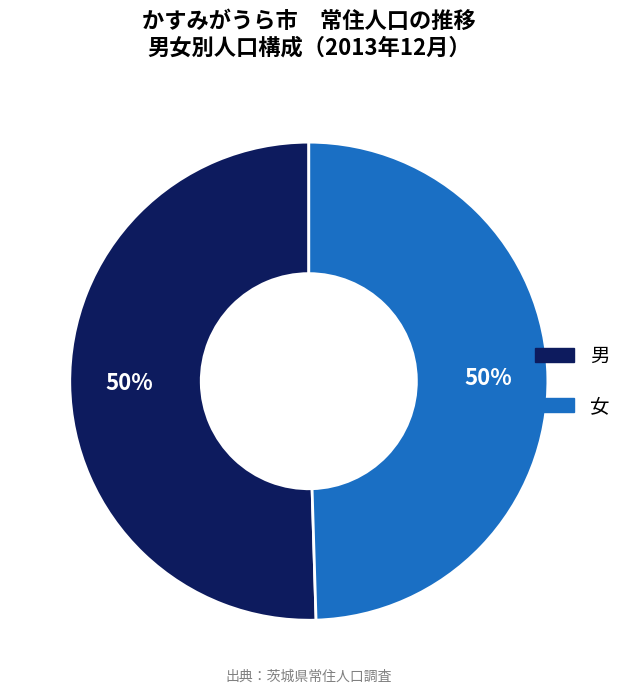

True or false: 女 accounts for 35% of the total.

False